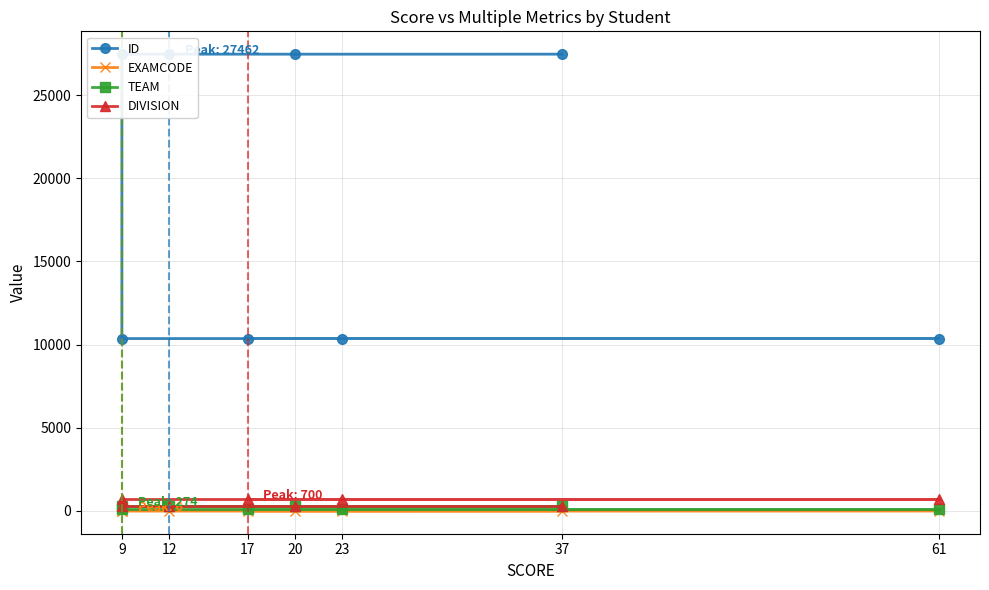

How many data points in EXAMCODE are above 5?

1